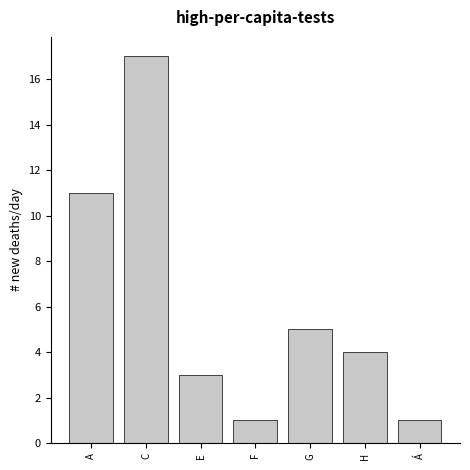

Reading right to left, list all the values displayed in this chart.

1	4	5	1	3	17	11